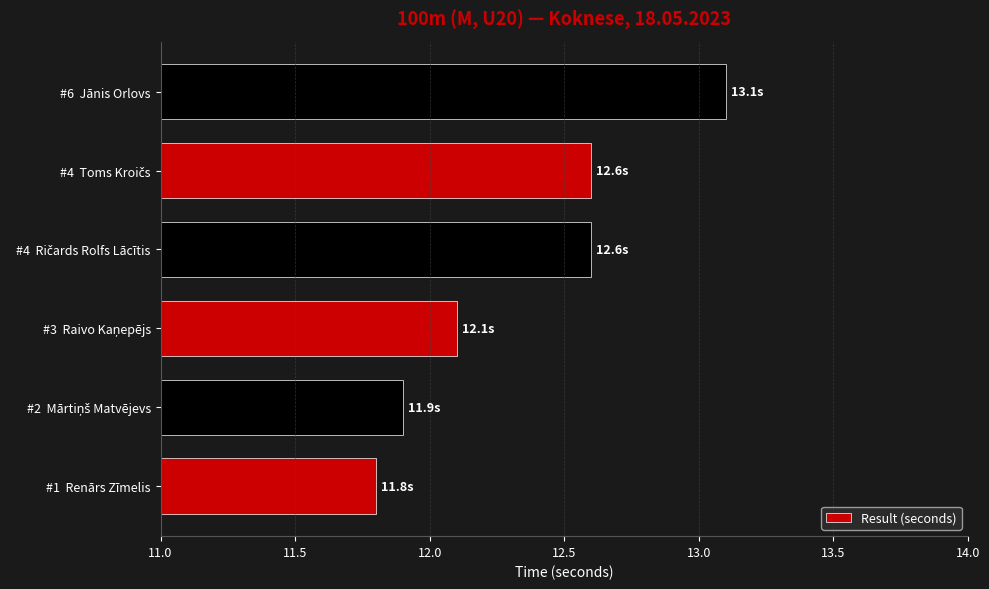

At which category does the chart reach its peak across all series?

#6  Jānis Orlovs